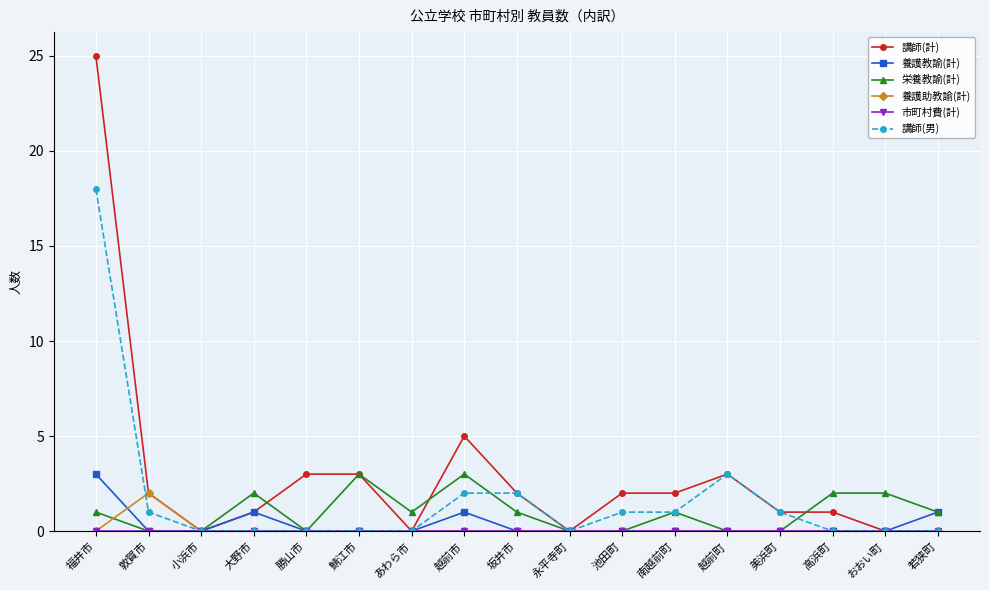

Is this an area chart (filled region under the line)?

No